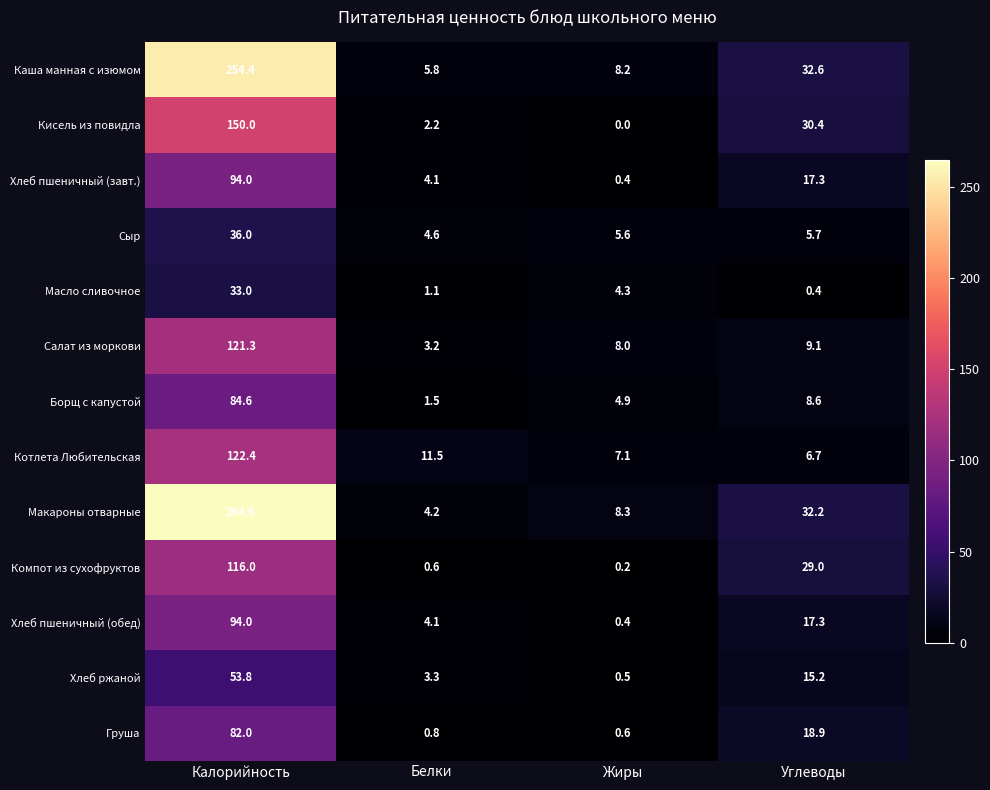

At which label does Хлеб пшеничный (обед) reach its minimum?

Жиры